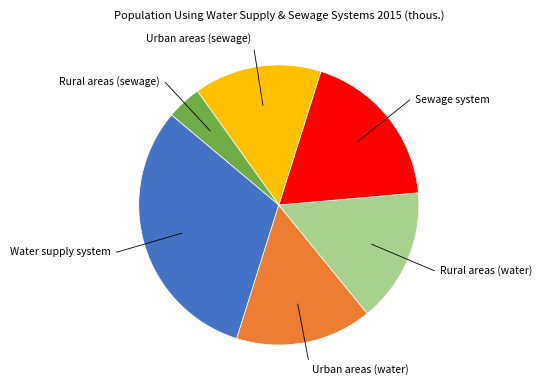

How many slices are in this pie chart?

6